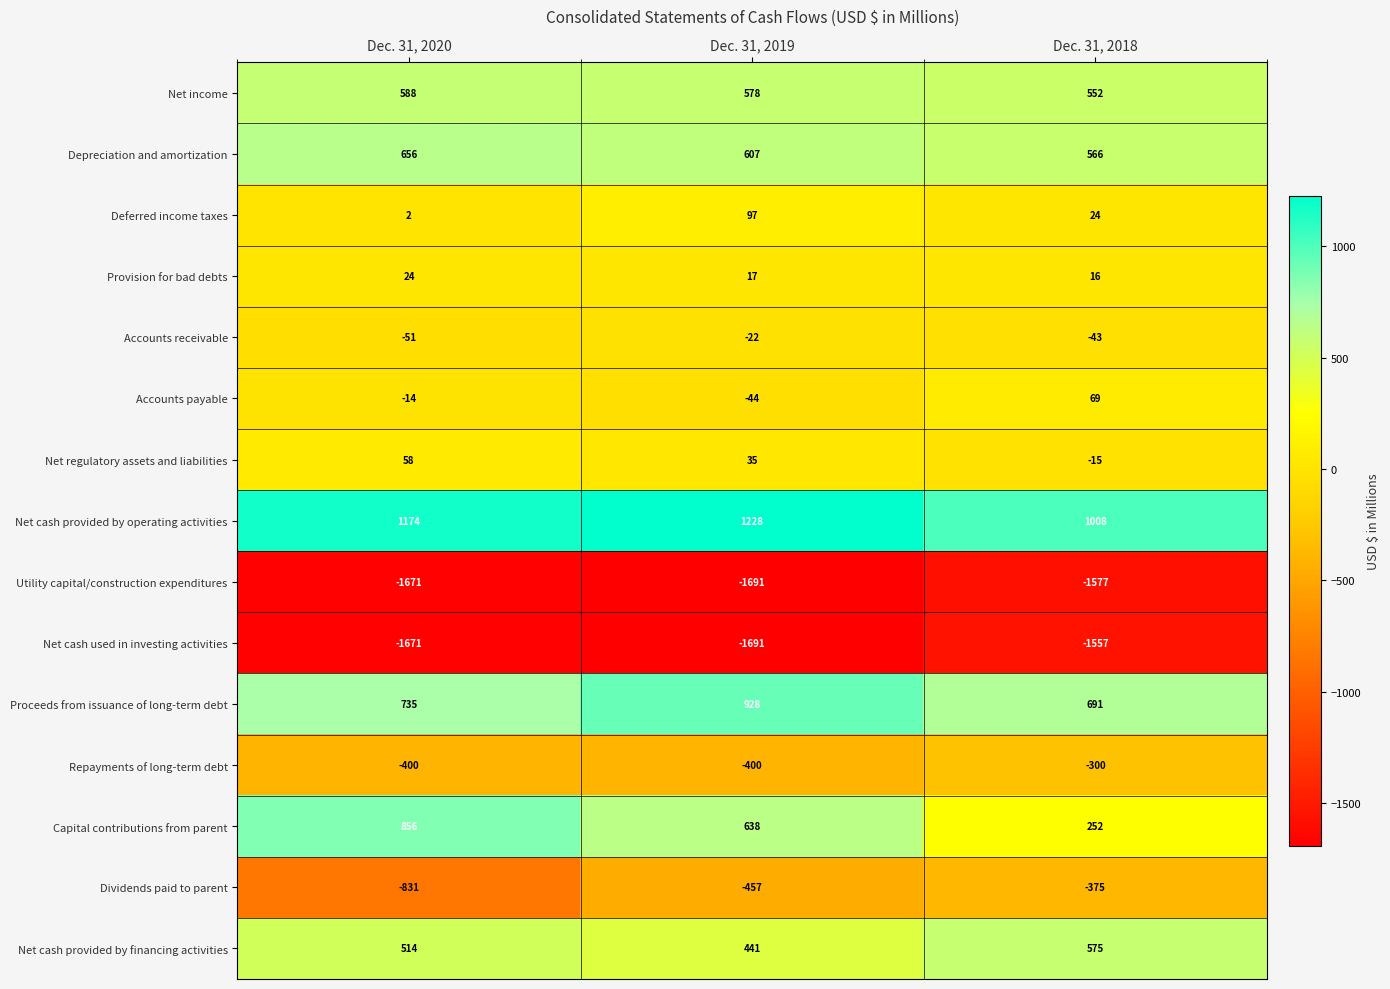

How many series are shown in this chart?

15